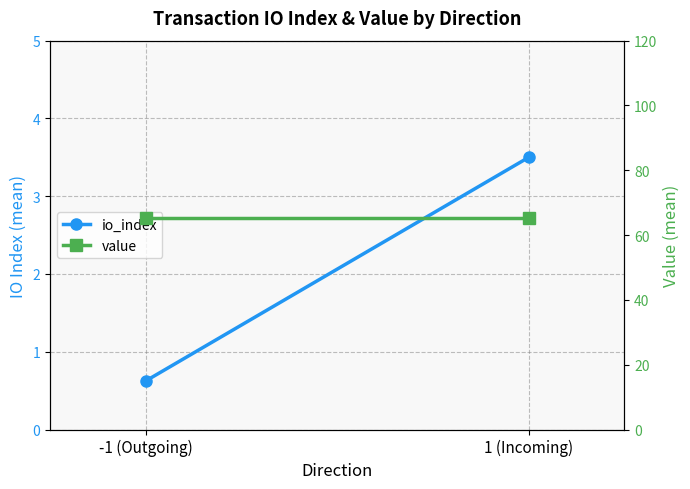

At how many categories does at least one series exceed 27?

2